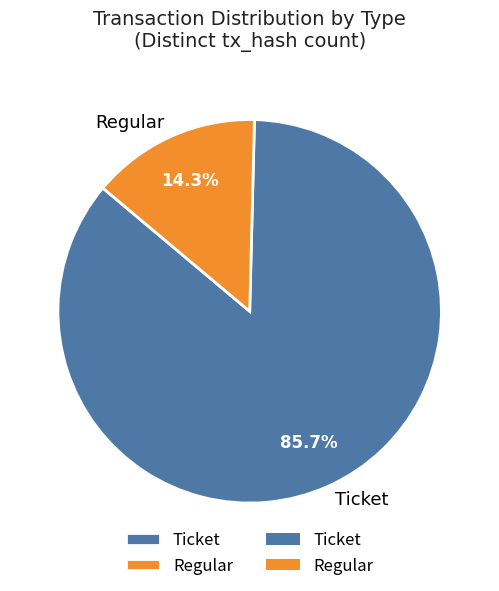

Which slice is the largest?

Ticket